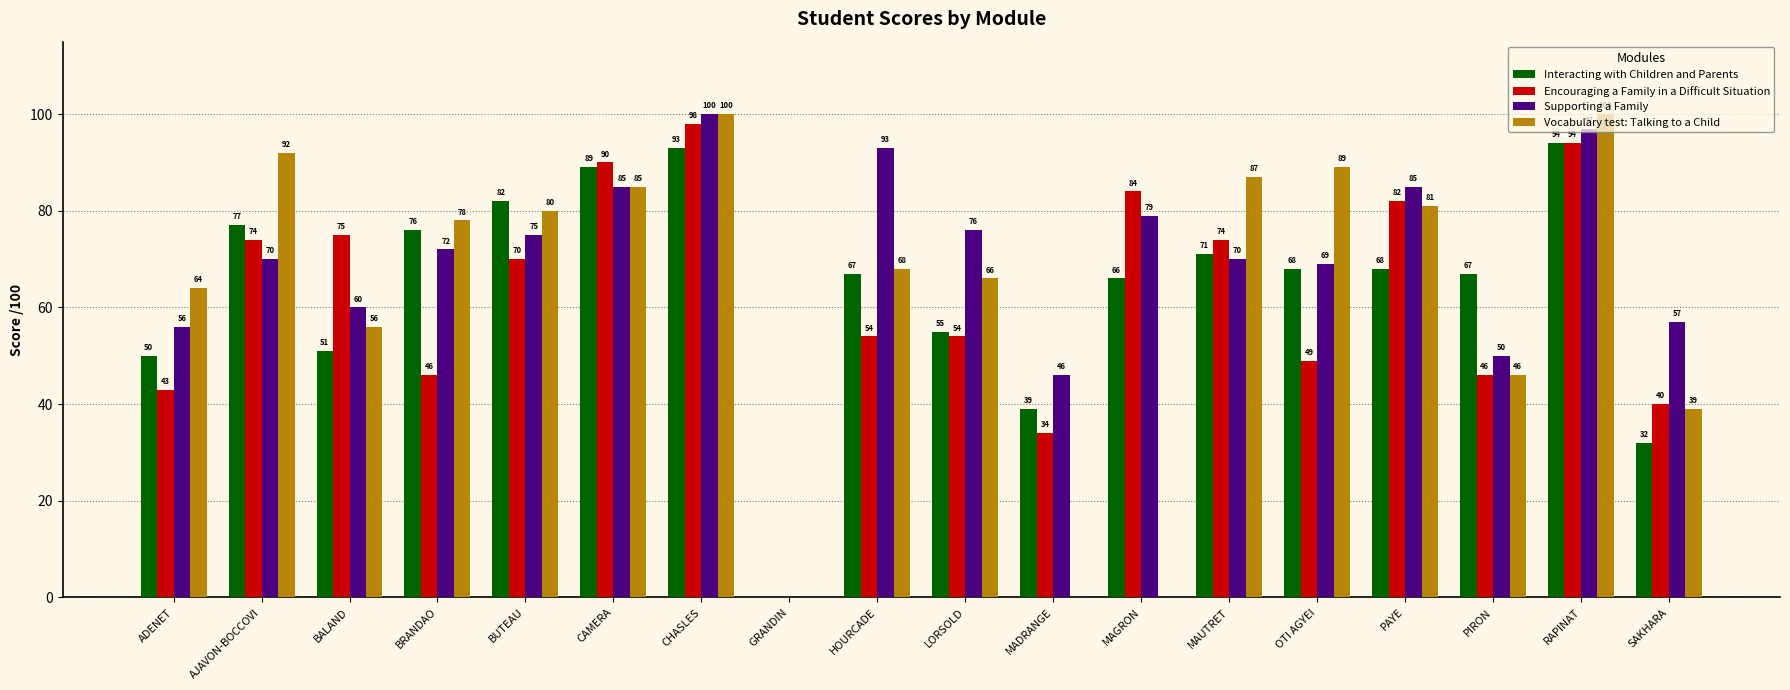

Which category has the highest value in the Supporting a Family series?

CHASLES